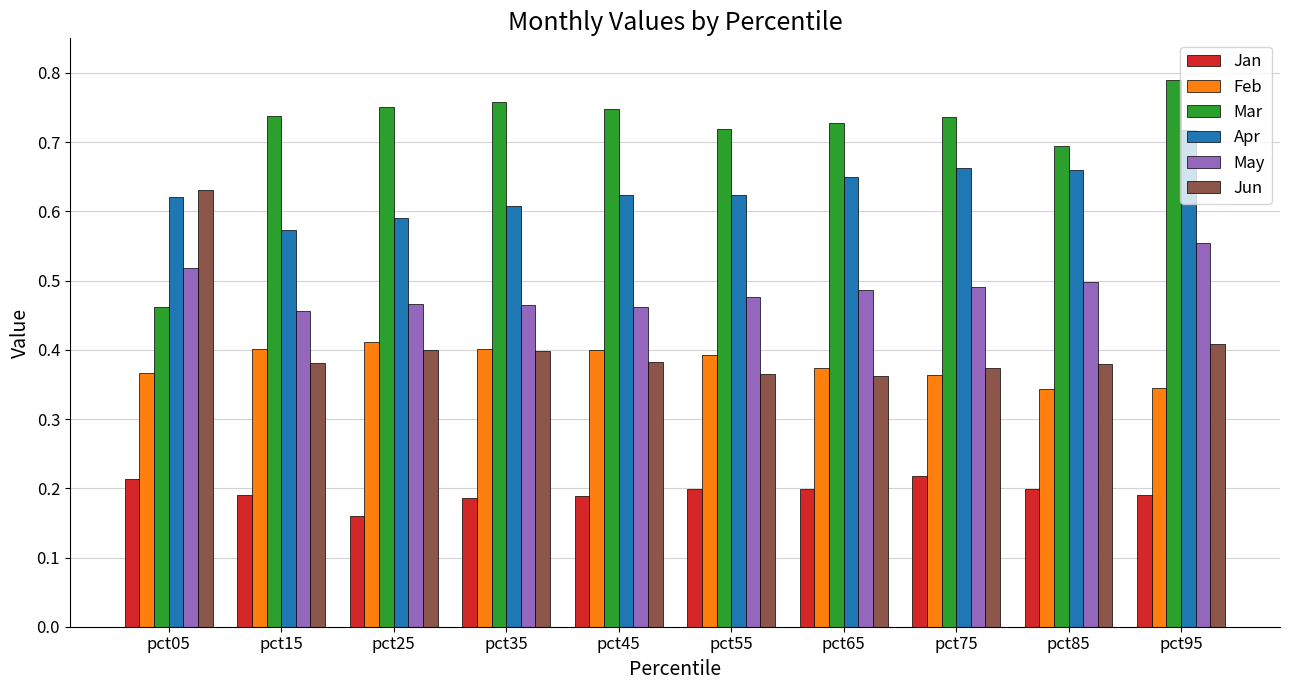

At which category is the sum across all series the highest?

pct95